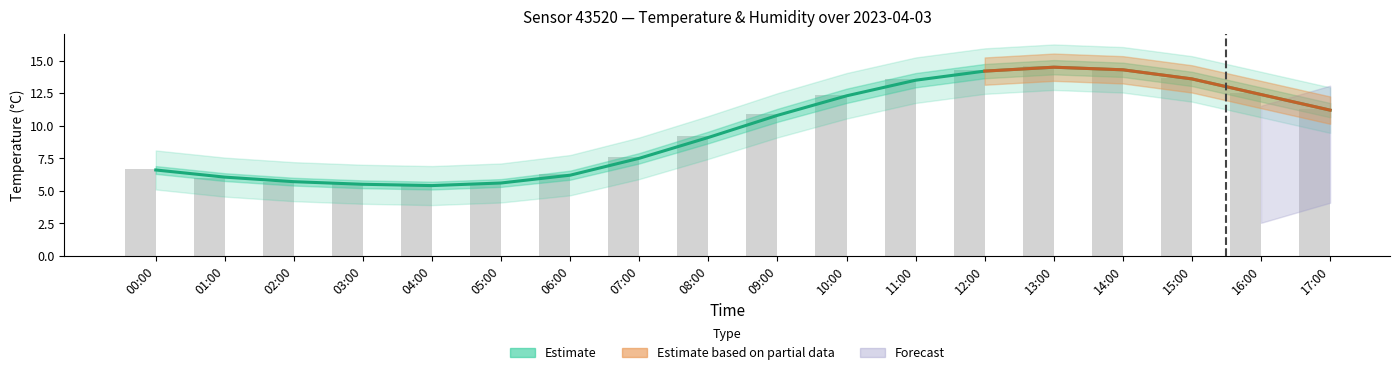

The value at 04:00 is 5.4. True or false?

True